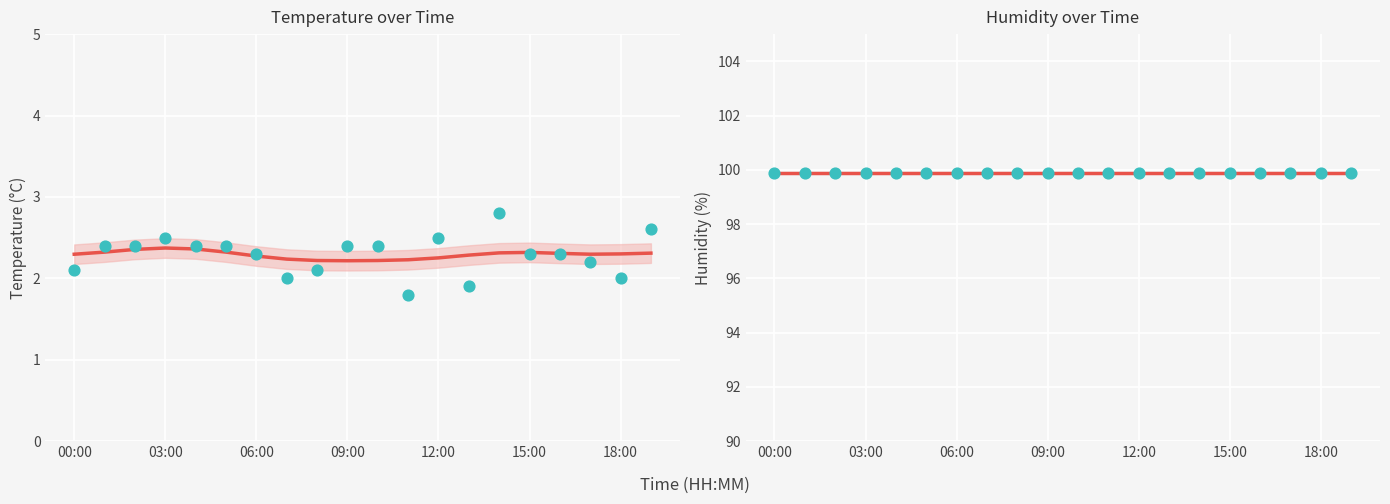

At which category is the sum across all series the highest?

14